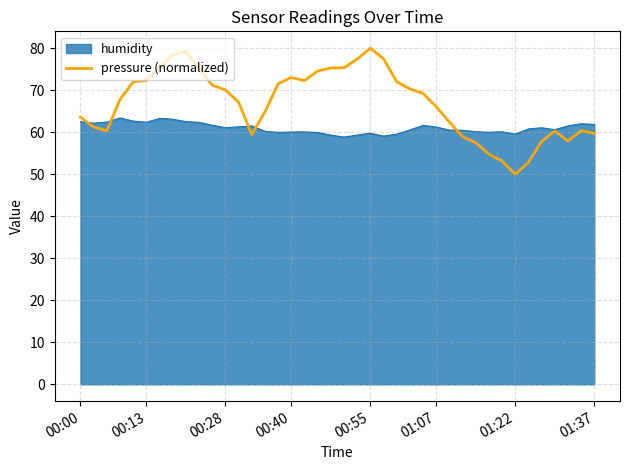

What is the lowest value of the humidity series?

58.8